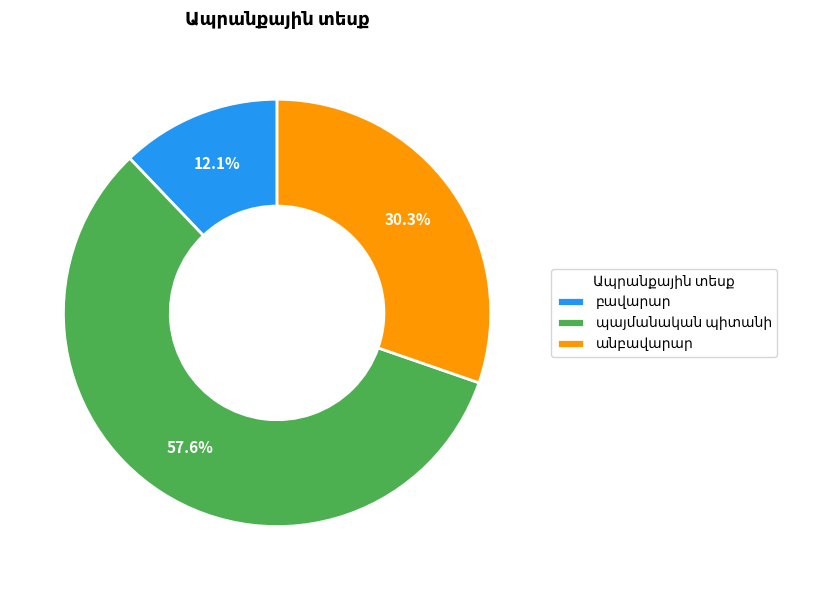

Does any single category account for the majority?

Yes